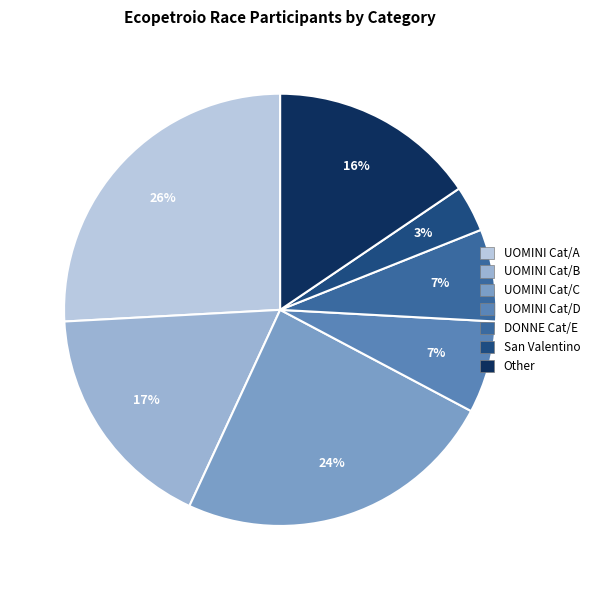

How many segments does this pie chart have?

7